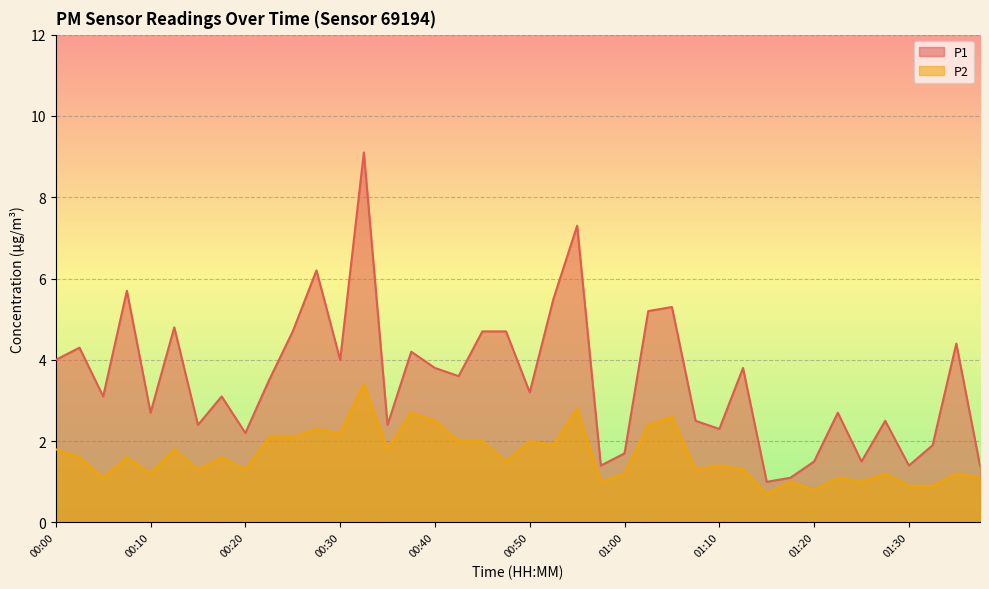

What is the highest value of the P1 series?

9.1